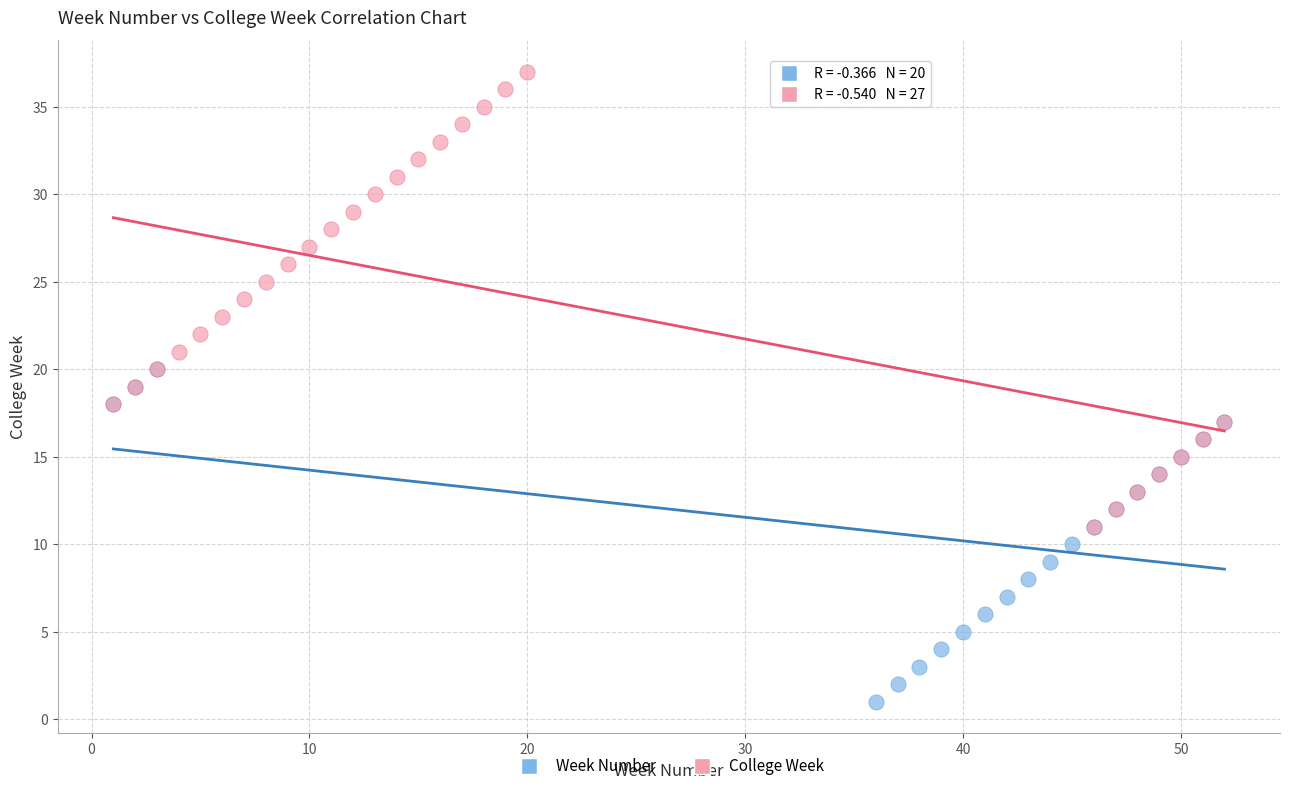

Which series has the largest Y range (max minus min)?

College Week